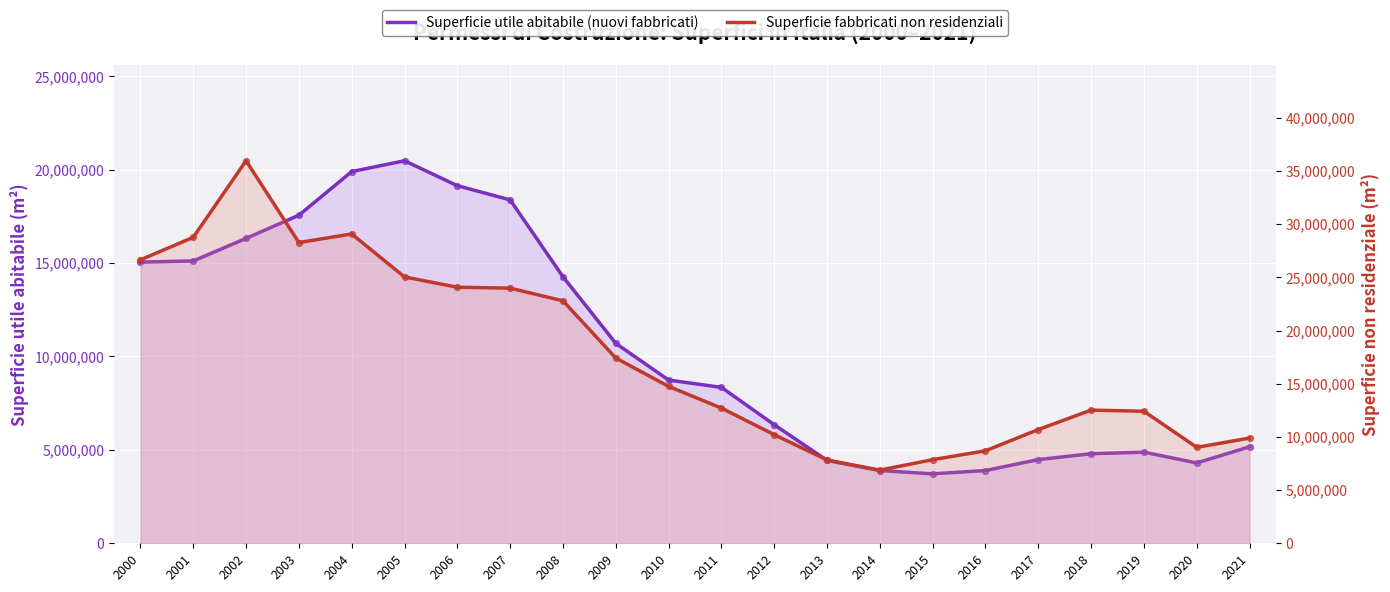

Which series has the widest spread of Y values?

Superficie fabbricati non residenziali